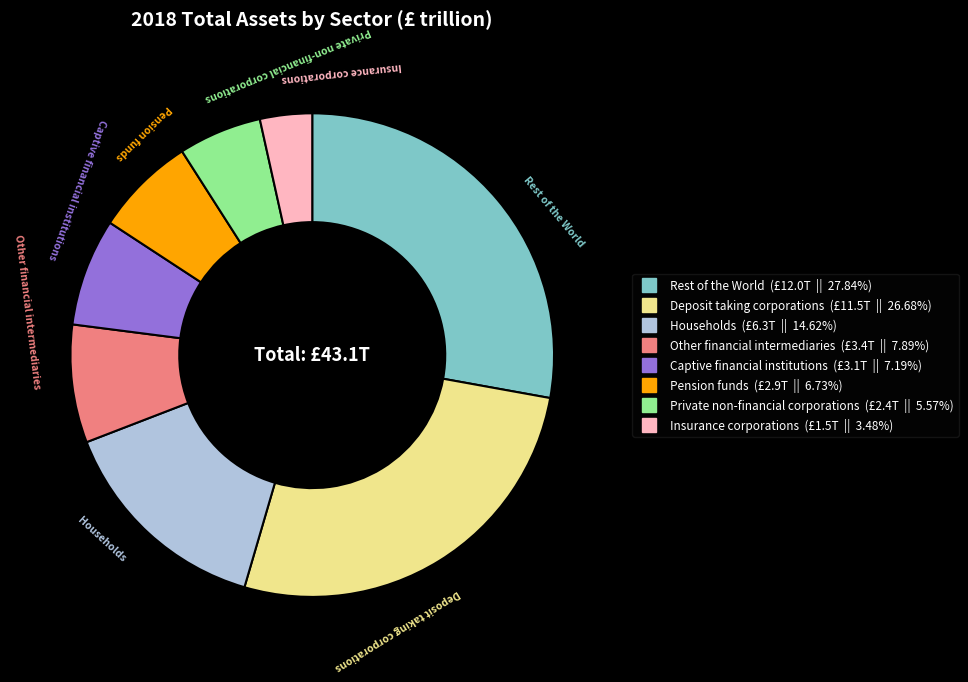

Which slice is the smallest?

Insurance corporations